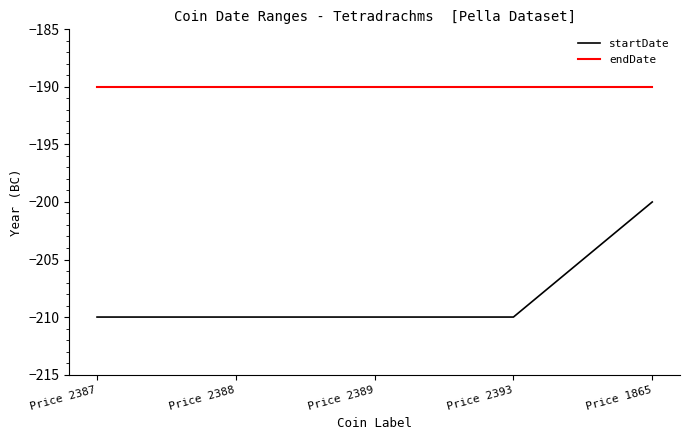

List the series in order of their overall mean, highest first.

endDate, startDate